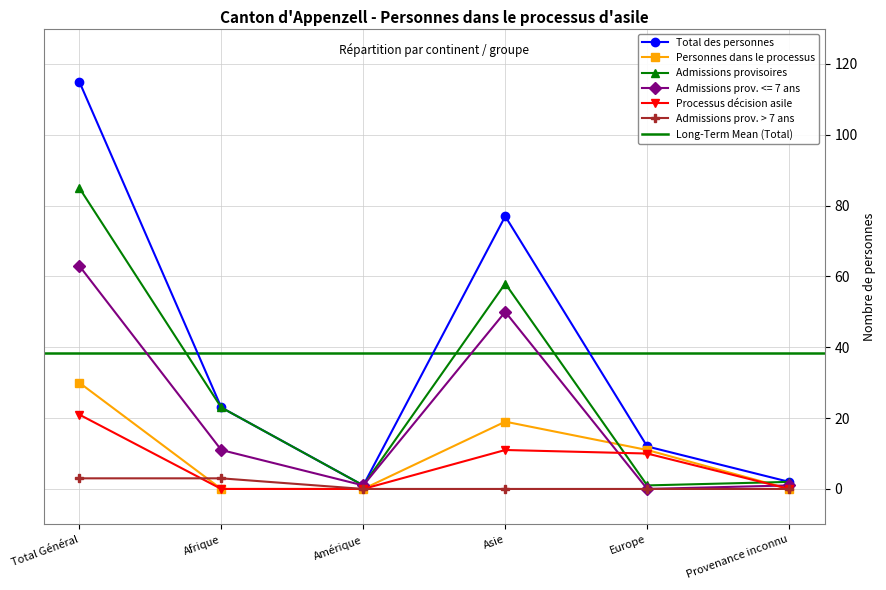

Reading left to right, list all the values displayed in this chart.

Total des personnes: 115	23	1	77	12	2
Personnes dans le processus: 30	0	0	19	11	0
Admissions provisoires: 85	23	1	58	1	2
Admissions prov. <= 7 ans: 63	11	1	50	0	1
Processus décision asile: 21	0	0	11	10	0
Admissions prov. > 7 ans: 3	3	0	0	0	0